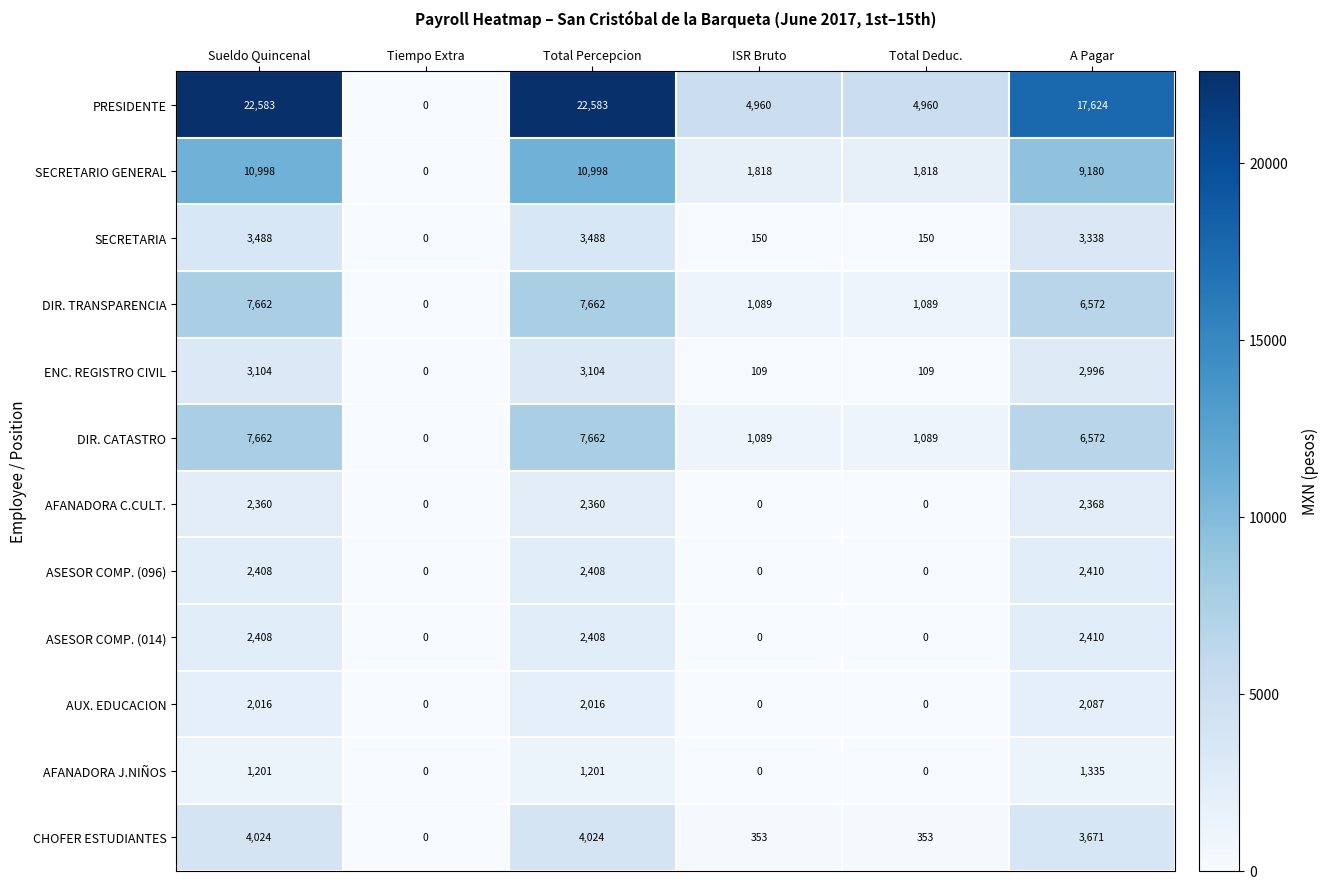

Which series has the largest total across all categories?

PRESIDENTE